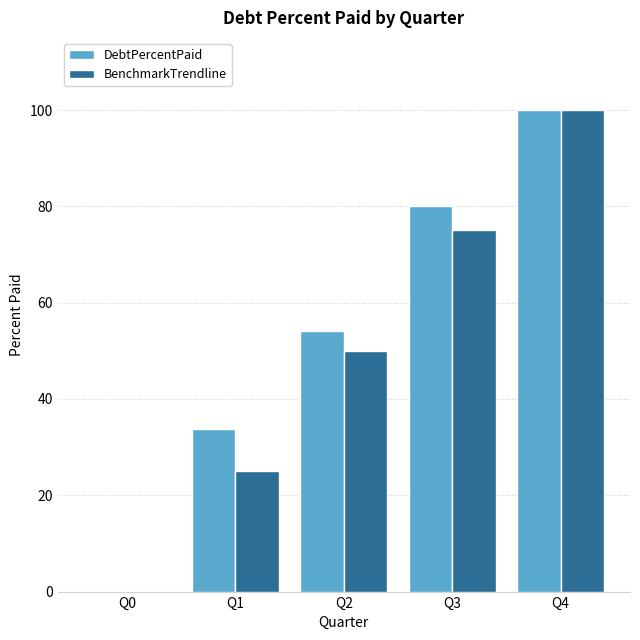

At which category is the sum across all series the highest?

Q4